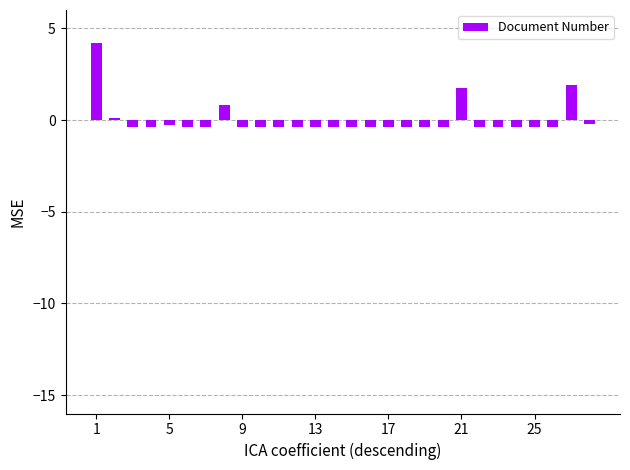

What is the value of the 21st bar from the left?

1.8